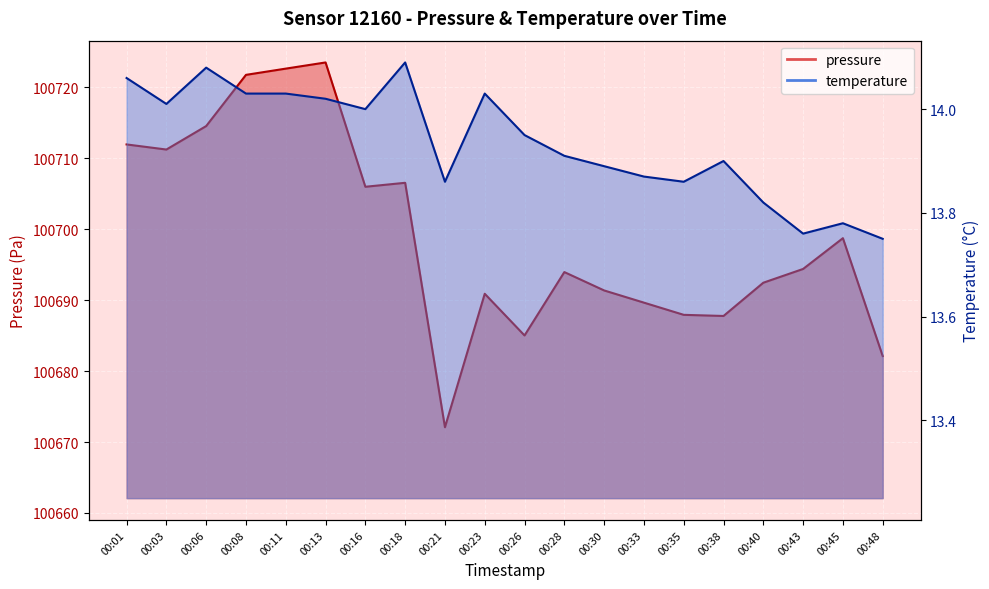

How many values in the pressure series exceed 100694?

10